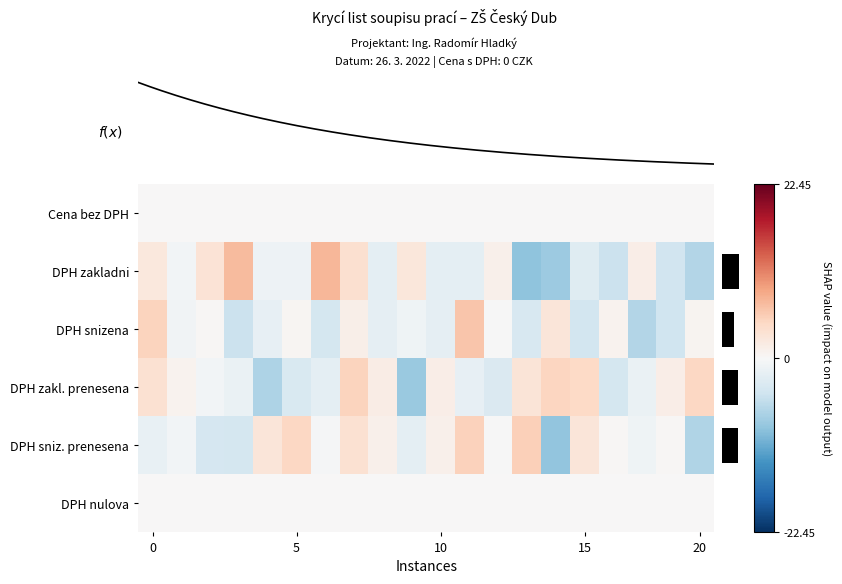

At how many categories does at least one series exceed 0?

20